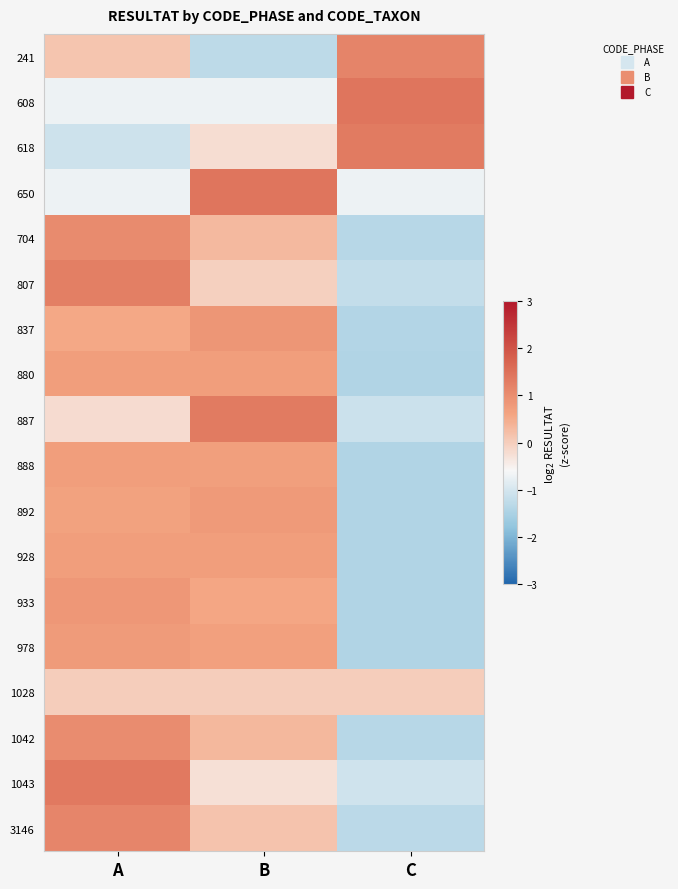

Reading left to right, list all the values displayed in this chart.

241: A=0.1	B=-1.3	C=1.1
608: A=-0.7	B=-0.7	C=1.4
618: A=-1.1	B=-0.2	C=1.3
650: A=-0.7	B=1.4	C=-0.7
704: A=1.1	B=0.3	C=-1.3
807: A=1.2	B=-0.0	C=-1.2
837: A=0.5	B=0.9	C=-1.4
880: A=0.7	B=0.7	C=-1.4
887: A=-0.2	B=1.3	C=-1.1
888: A=0.7	B=0.7	C=-1.4
892: A=0.6	B=0.8	C=-1.4
928: A=0.7	B=0.7	C=-1.4
933: A=0.8	B=0.6	C=-1.4
978: A=0.8	B=0.7	C=-1.4
1028: A=0.0	B=0.0	C=0.0
1042: A=1.0	B=0.3	C=-1.4
1043: A=1.3	B=-0.3	C=-1.1
3146: A=1.1	B=0.2	C=-1.3